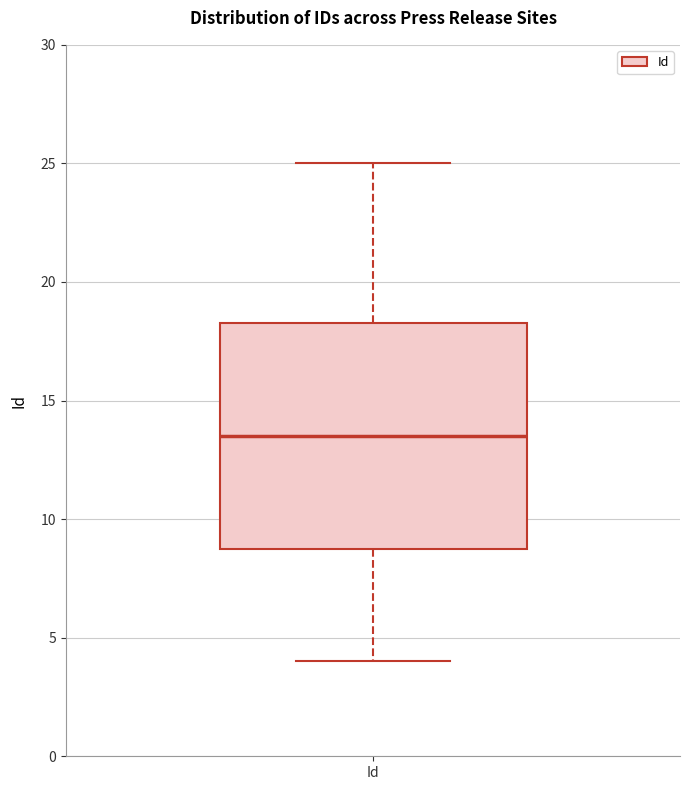

Transcribe this box plot: give where the median line is, the range the box spans, and where the two whiskers end, as read against the y-axis. The values are not printed on the chart, so give them approximately, as read against the axis.

median 13.5, box 9.0 to 18.5, whiskers 4.0 to 25.0